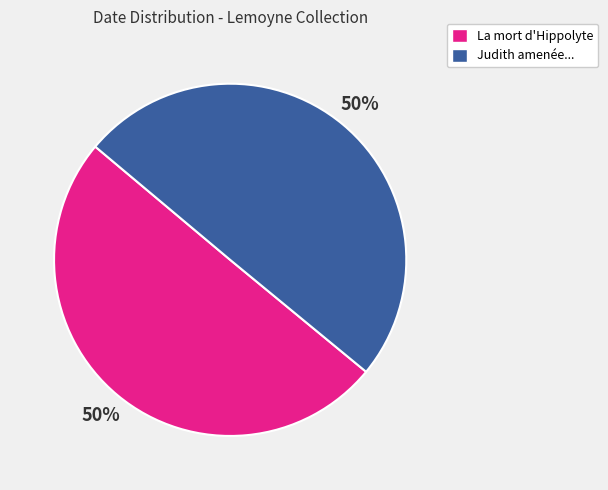

To the nearest percent, what is the average slice percentage?

50%